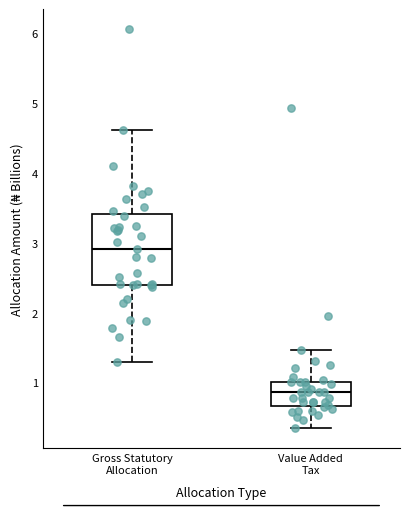

Reading left to right, transcribe this box plot: for each box, give where its median line is, the range the box spans, and where its two whiskers end, as read against the y-axis. The values are not printed on the chart, so give them approximately, as read against the axis.

Gross Statutory Allocation: median 2.9, box 2.4 to 3.4, whiskers 1.3 to 4.6
Value Added Tax: median 0.9, box 0.7 to 1.0, whiskers 0.3 to 1.5